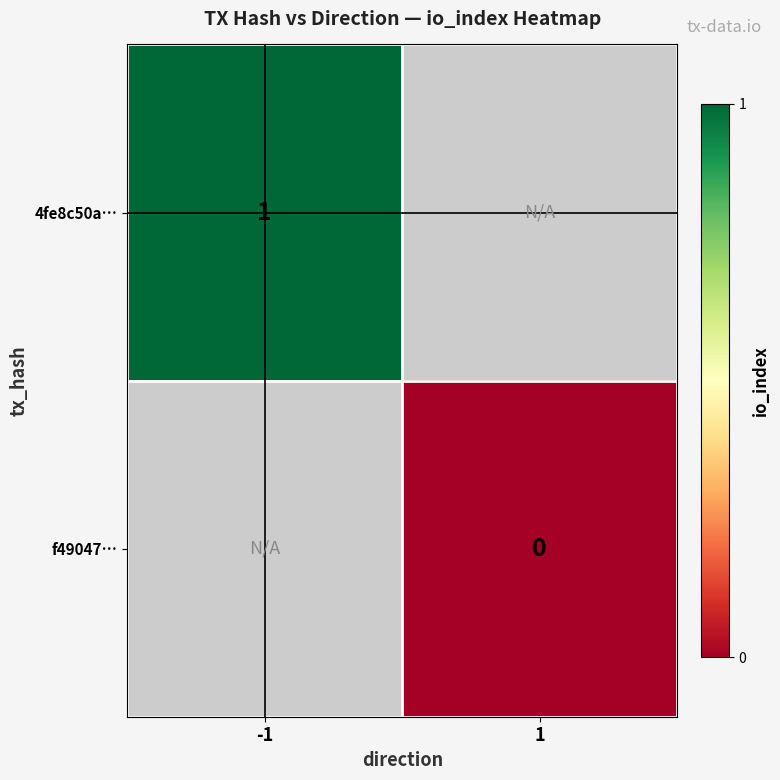

The 4fe8c50a… series shows 1 at -1. True or false?

True